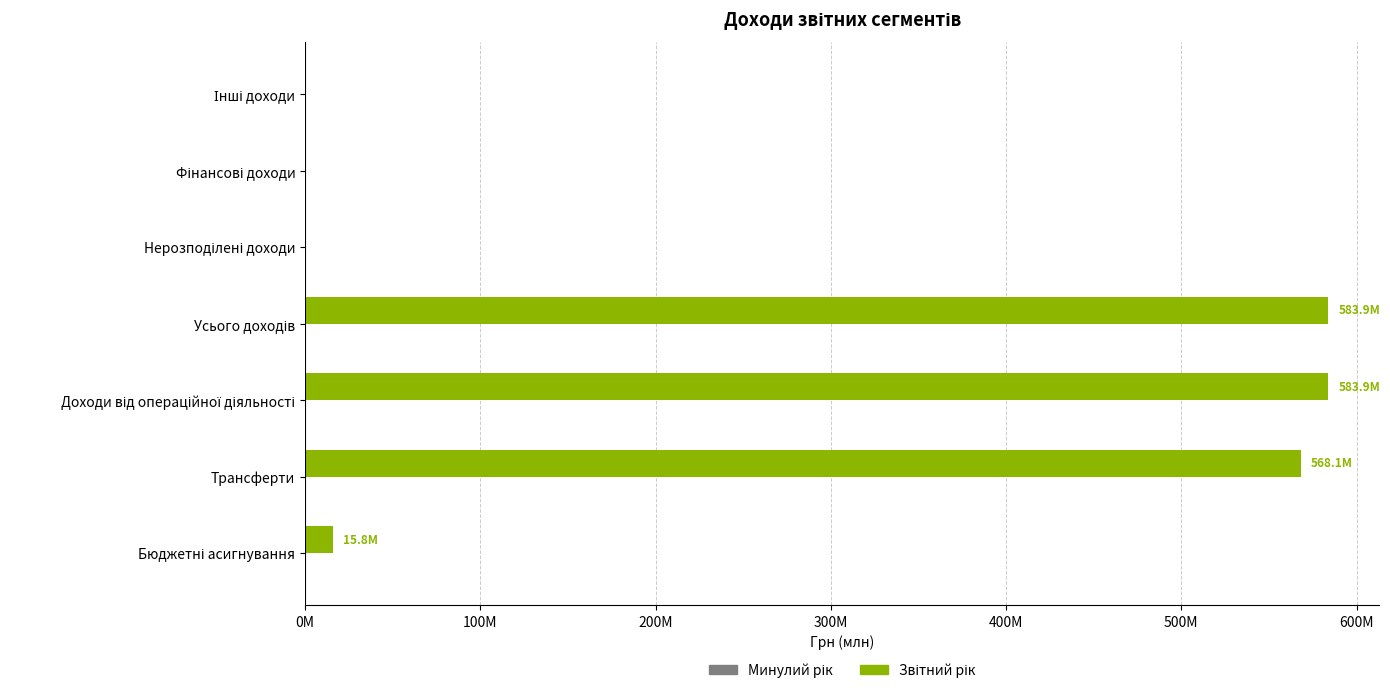

Are the bars horizontal?

Yes